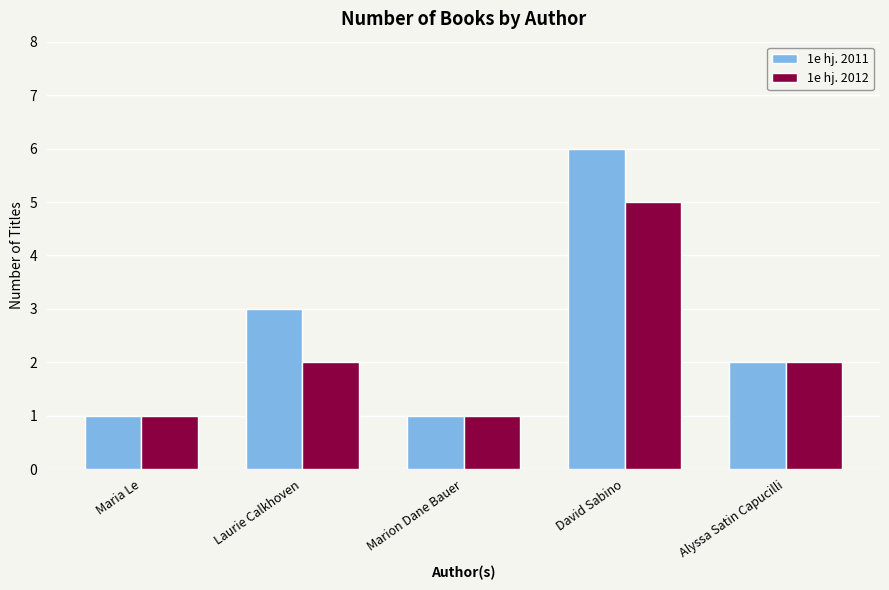

What is the value of the 1e hj. 2011 bar at the 3rd from the left?

1